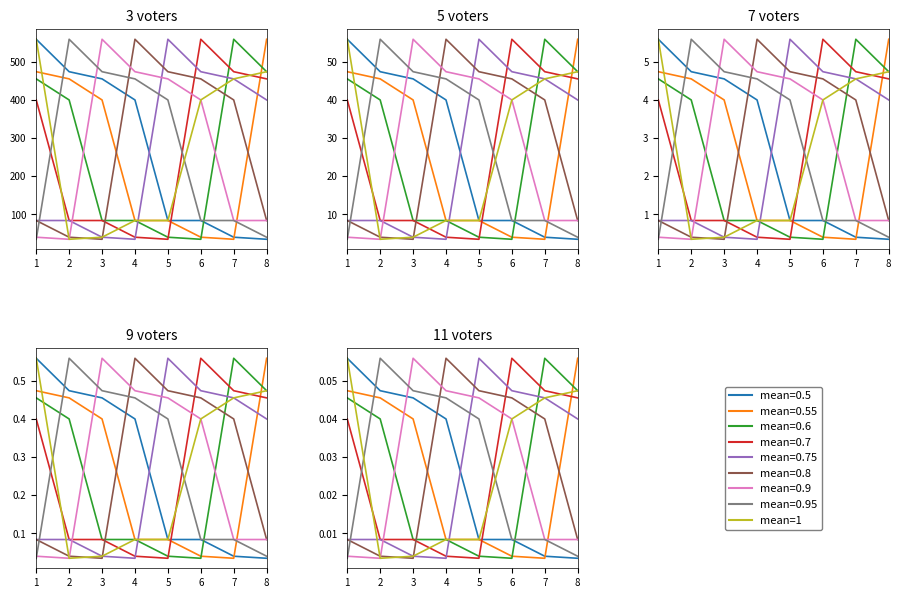

Rank the categories by value from lowest to highest.

2, 3, 5, 4, 6, 7, 8, 1